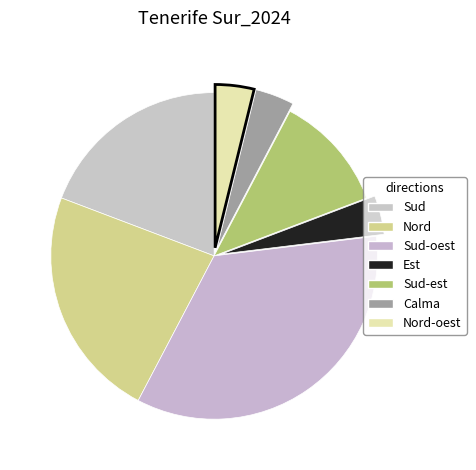

Is Nord-oest the majority of the pie?

No